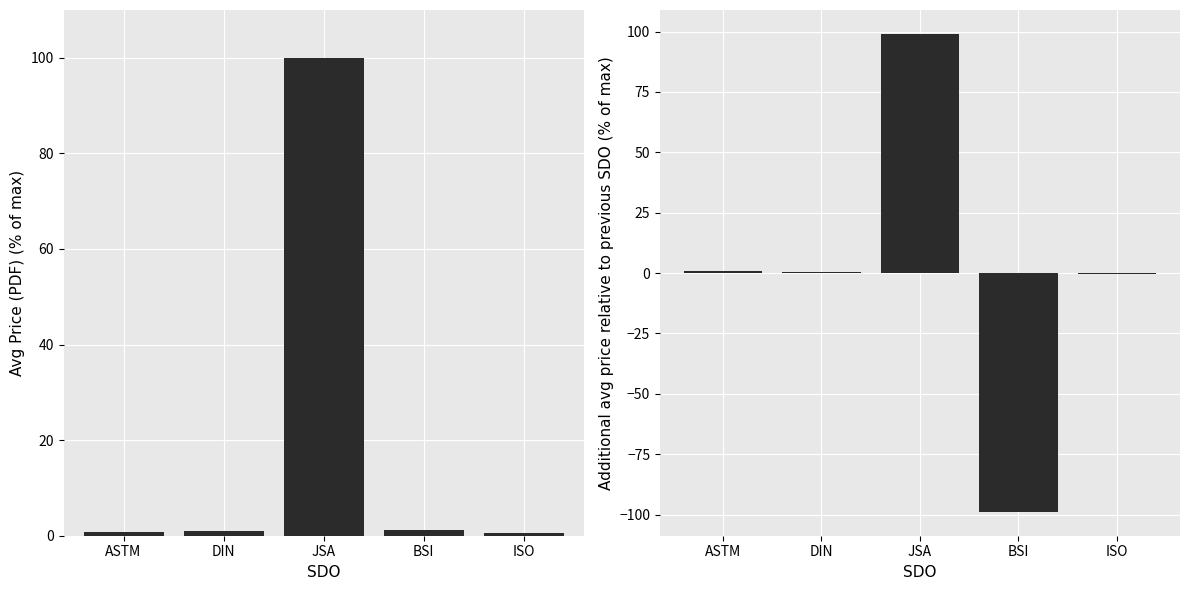

What is the label of the 2nd bar from the right?

BSI